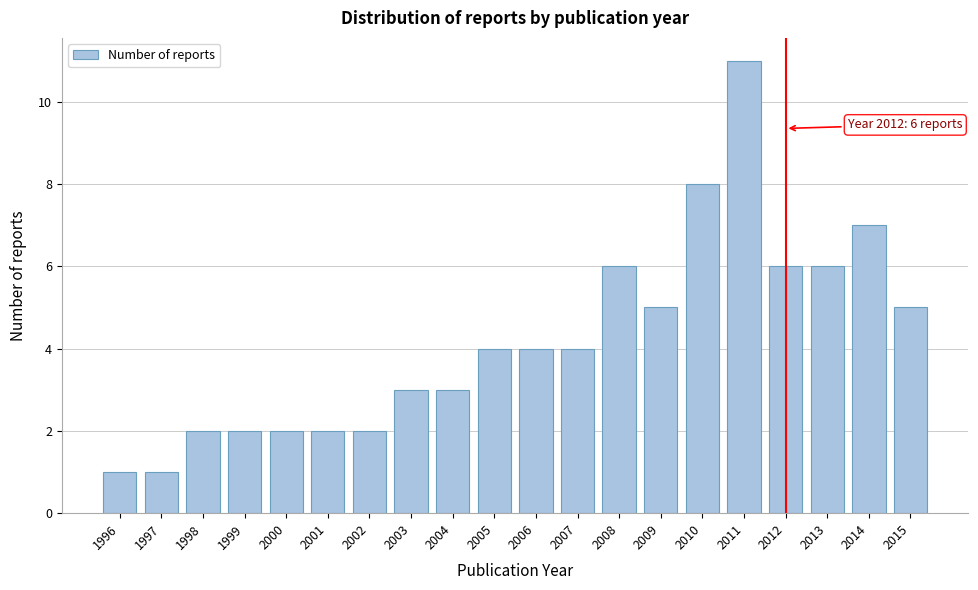

Reading left to right, transcribe all the data shown in this chart.

1	1	2	2	2	2	2	3	3	4	4	4	6	5	8	11	6	6	7	5